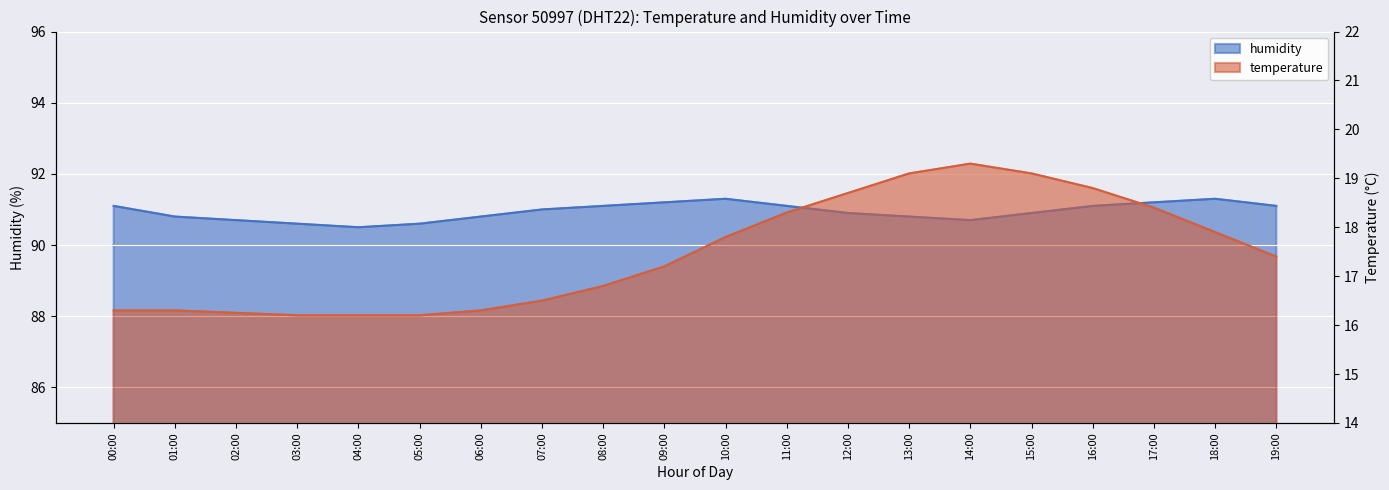

How many values in the humidity series are below 91?

10